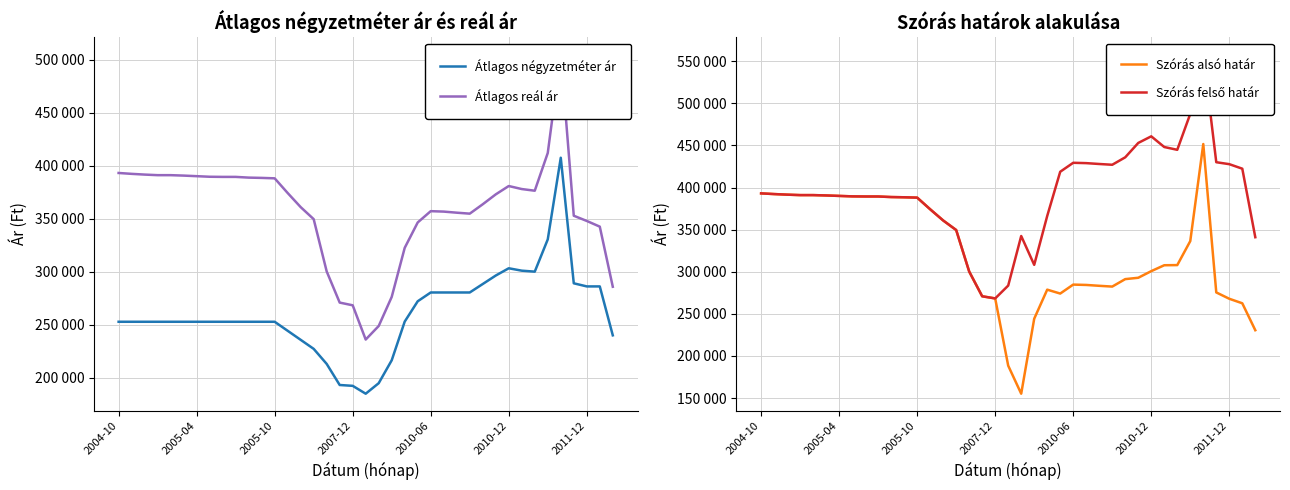

How many data points in Szórás felső határ are less than 391009?

19